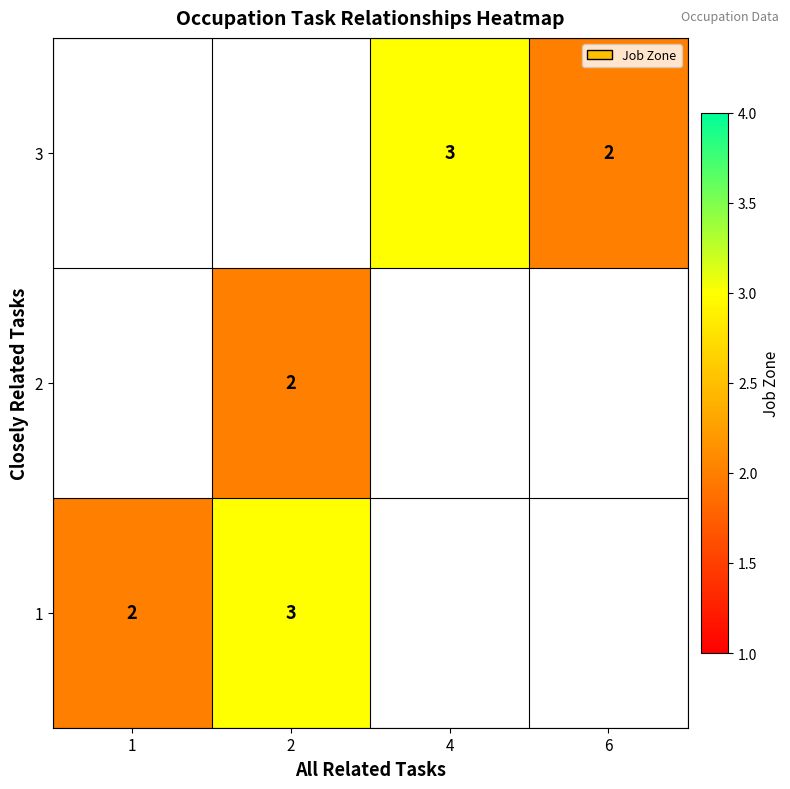

What is the maximum value shown in the chart?

3.0